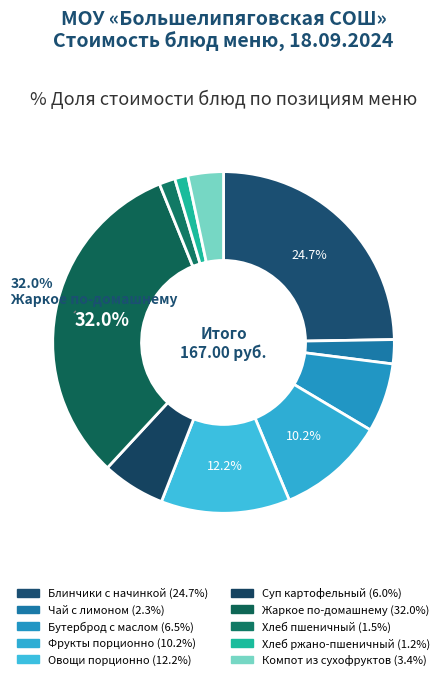

Combined, what portion of the pie is Хлеб ржано-пшеничный and Овощи порционно?

13.5%